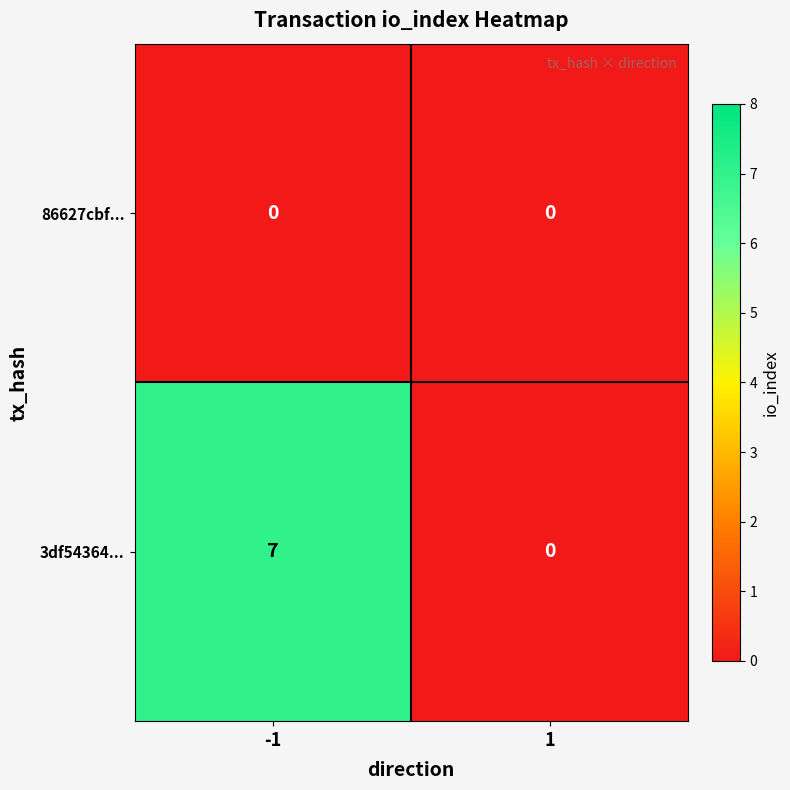

List the series in order of their peak value, lowest first.

86627cbf..., 3df54364...